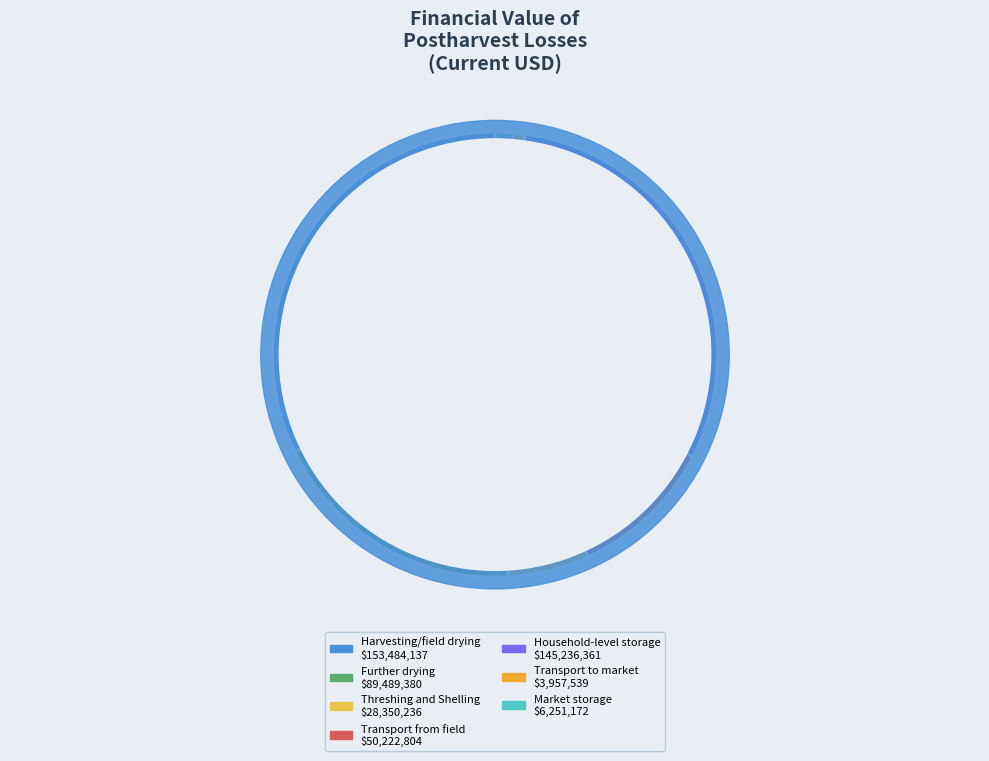

Combined, do Transport to market and Further drying account for over 50%?

No